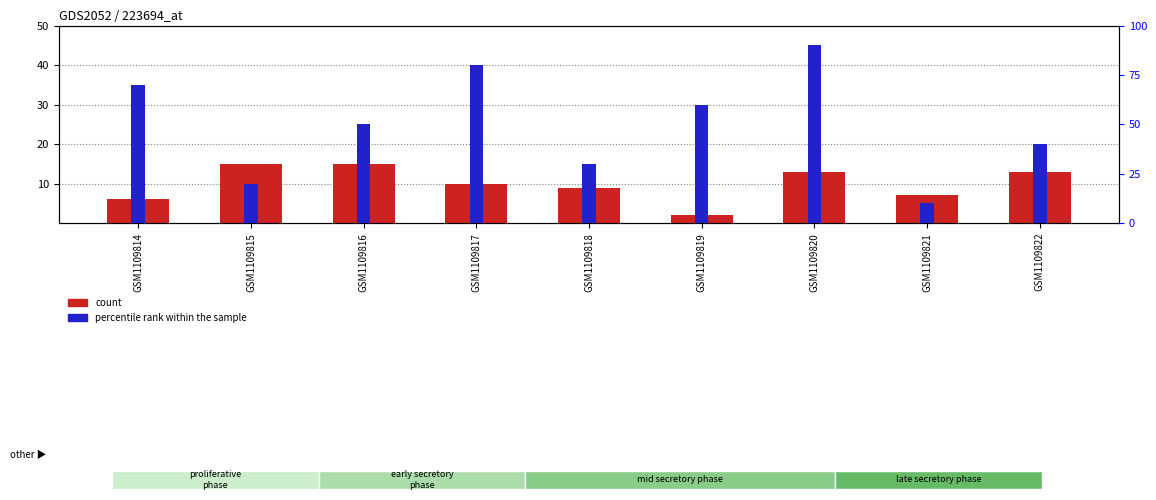

What is the difference between the maximum and minimum values in the percentile rank within the sample series?

80